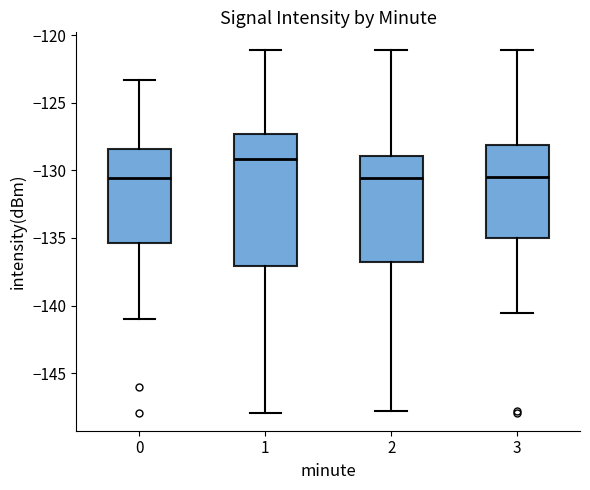

Which box is the tallest, from its lower edge to its upper edge?

1